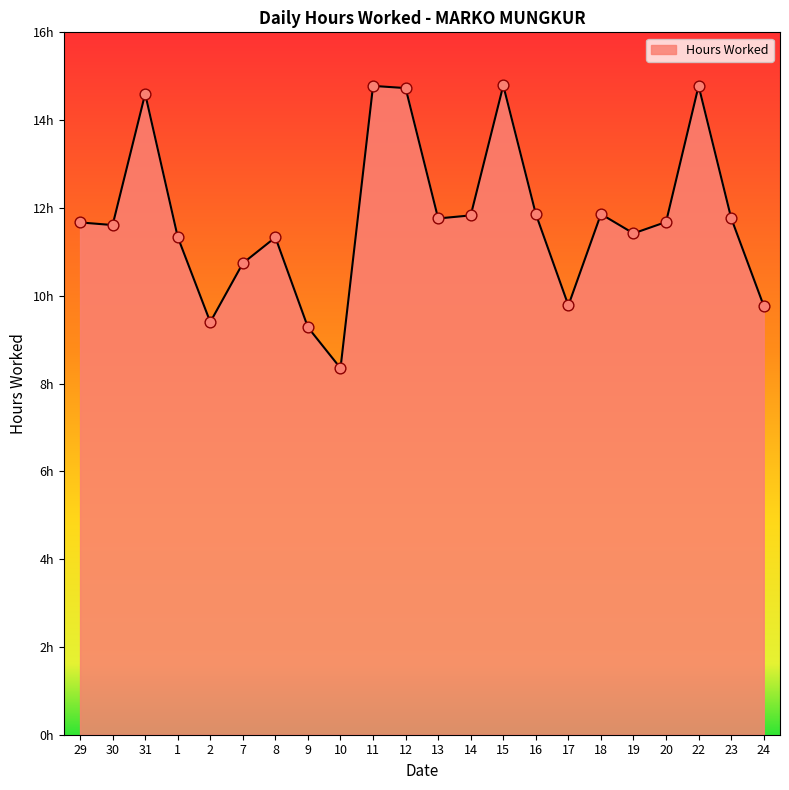

Is this an area chart (filled region under the line)?

Yes